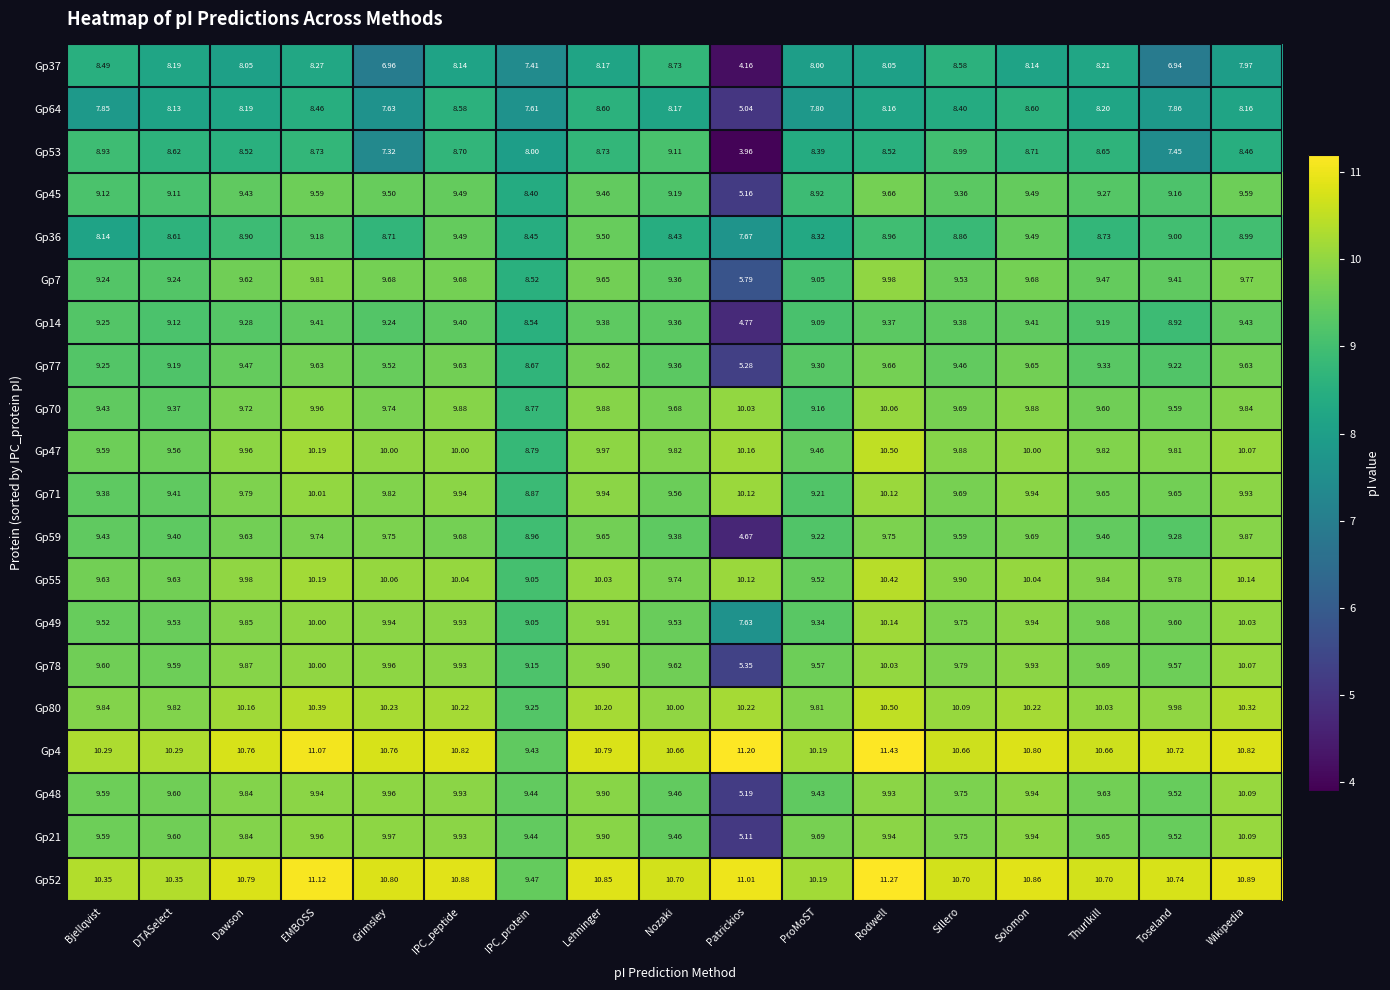

Which category has the highest value across all series?

Rodwell